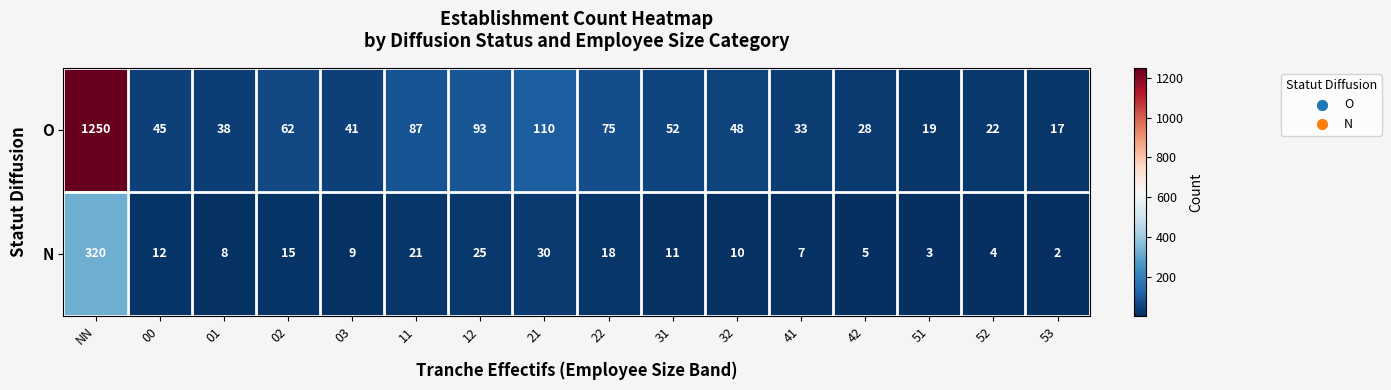

What is the total value across all series at 11?

108